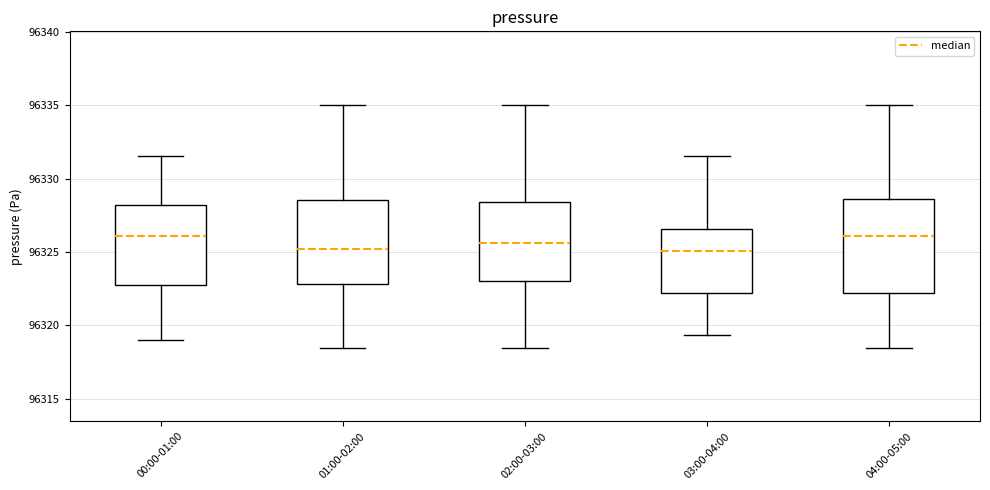

Reading left to right, transcribe this box plot: for each box, give where its median line is, the range the box spans, and where its two whiskers end, as read against the y-axis. The values are not printed on the chart, so give them approximately, as read against the axis.

00:00-01:00: median 96326.0, box 96322.5 to 96328.0, whiskers 96319.0 to 96331.5
01:00-02:00: median 96325.0, box 96323.0 to 96328.5, whiskers 96318.5 to 96335.0
02:00-03:00: median 96325.5, box 96323.0 to 96328.5, whiskers 96318.5 to 96335.0
03:00-04:00: median 96325.0, box 96322.0 to 96326.5, whiskers 96319.5 to 96331.5
04:00-05:00: median 96326.0, box 96322.0 to 96328.5, whiskers 96318.5 to 96335.0